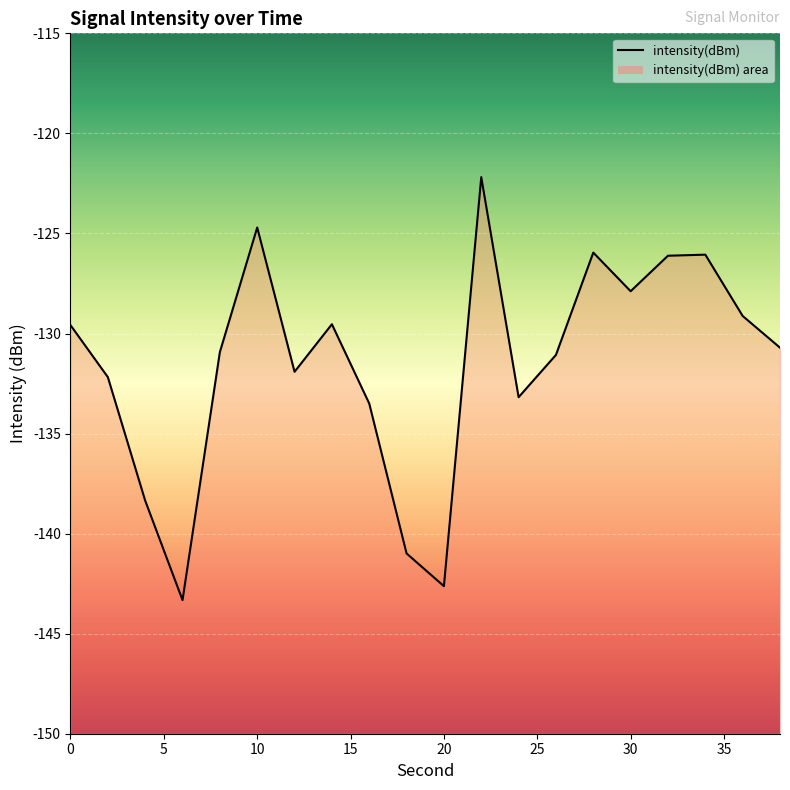

The value at 30 is -79.0. True or false?

False